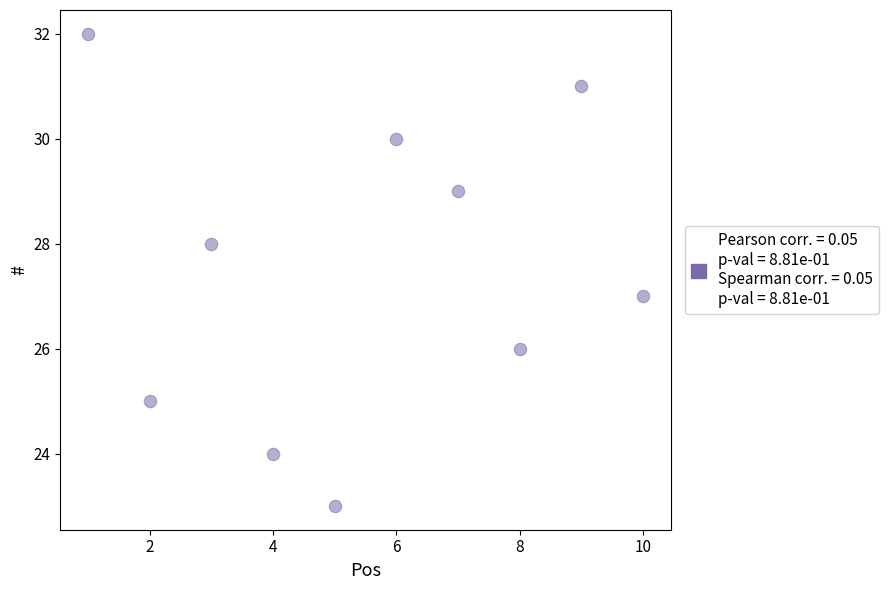

What is the range of Y values (max minus min)?

9